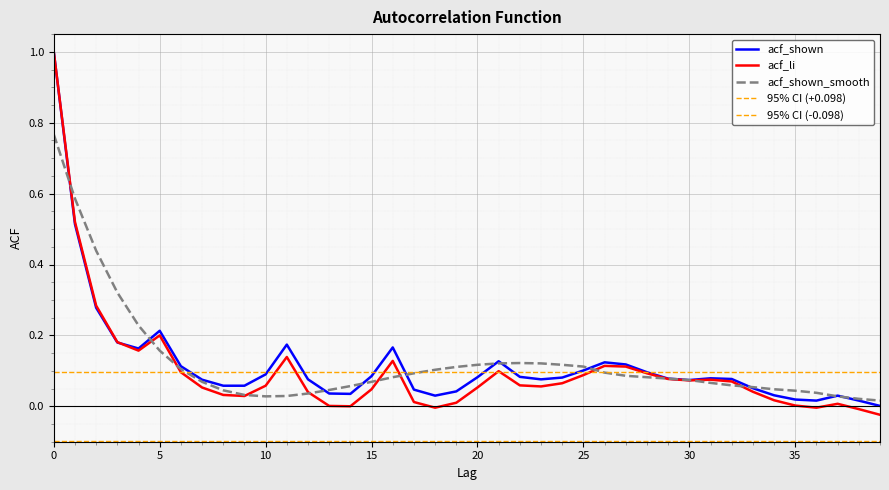

Reading left to right, extract all data points from this chart.

acf_shown: 1.0	0.5	0.3	0.2	0.2	0.2	0.1	0.1	0.1	0.1	0.1	0.2	0.1	0.0	0.0	0.1	0.2	0.0	0.0	0.0	0.1	0.1	0.1	0.1	0.1	0.1	0.1	0.1	0.1	0.1	0.1	0.1	0.1	0.1	0.0	0.0	0.0	0.0	0.0	0.0
acf_li: 1.0	0.5	0.3	0.2	0.2	0.2	0.1	0.1	0.0	0.0	0.1	0.1	0.0	0.0	-0.0	0.0	0.1	0.0	-0.0	0.0	0.1	0.1	0.1	0.1	0.1	0.1	0.1	0.1	0.1	0.1	0.1	0.1	0.1	0.0	0.0	0.0	-0.0	0.0	-0.0	-0.0
acf_shown_smooth: 0.8	0.6	0.4	0.3	0.2	0.2	0.1	0.1	0.0	0.0	0.0	0.0	0.0	0.0	0.1	0.1	0.1	0.1	0.1	0.1	0.1	0.1	0.1	0.1	0.1	0.1	0.1	0.1	0.1	0.1	0.1	0.1	0.1	0.1	0.0	0.0	0.0	0.0	0.0	0.0